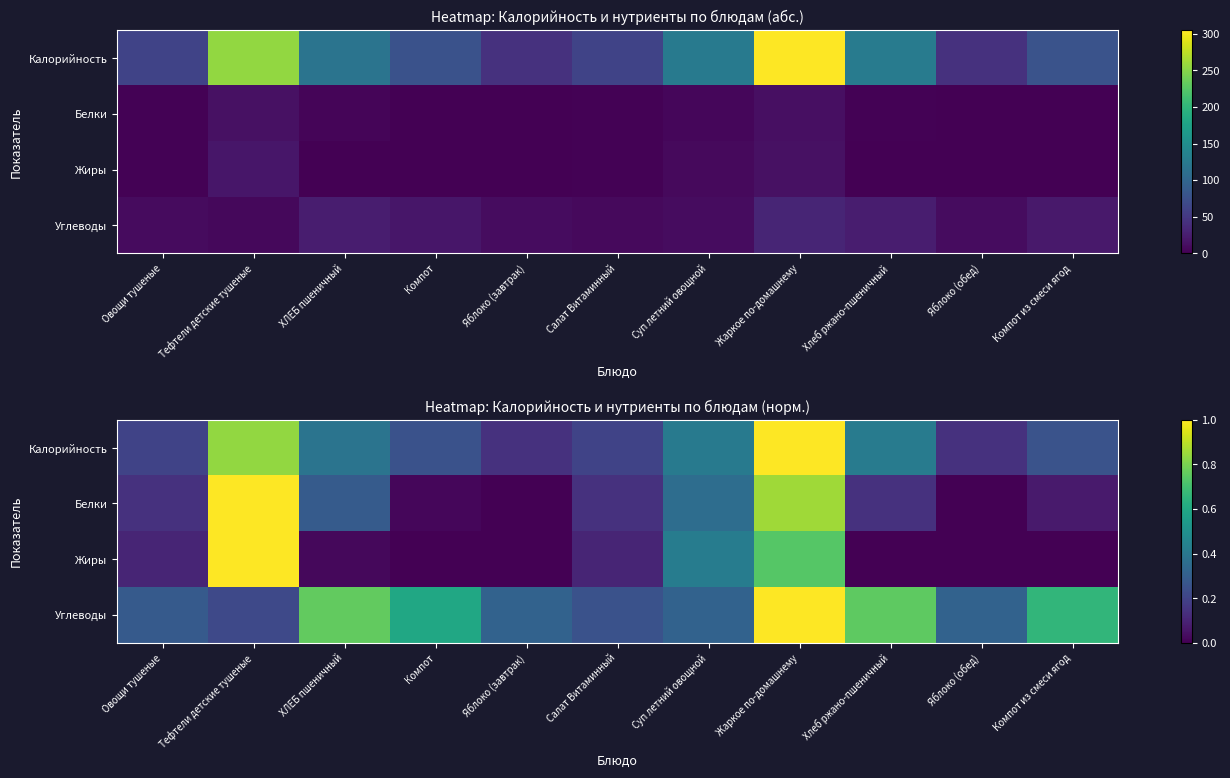

At how many categories does at least one series exceed 0?

11